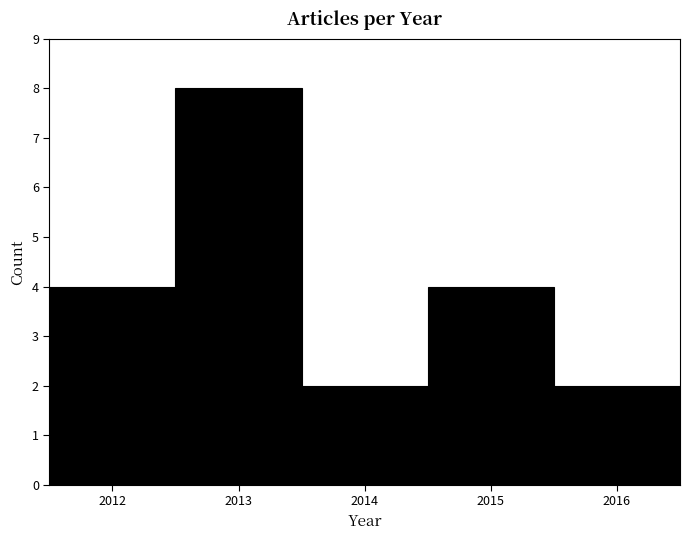

How tall is the bar that spans 2015.5 to 2016.5 on the x-axis? The values are not printed on the chart, so give them approximately, as read against the axis.

2